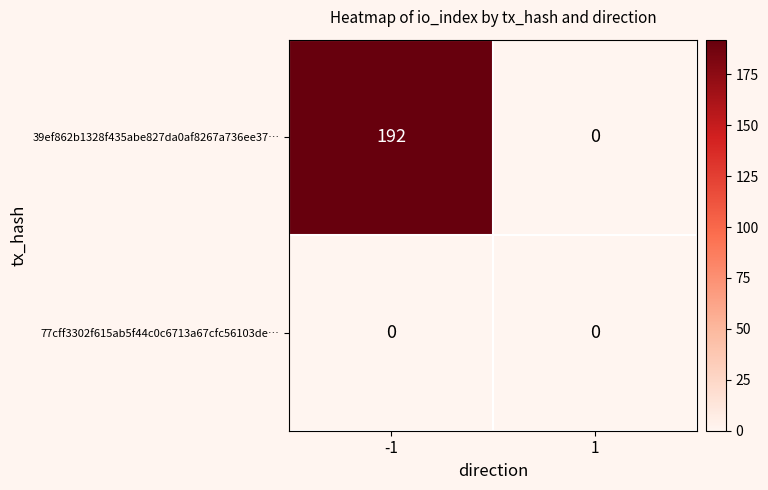

Which series changed the most between -1 and 1?

39ef862b1328f435abe827da0af8267a736ee37…